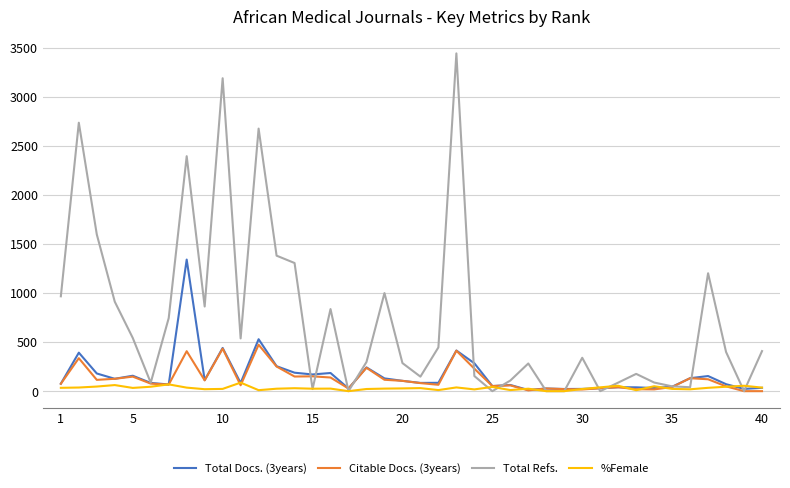

Which series has the widest spread of values?

Total Refs.